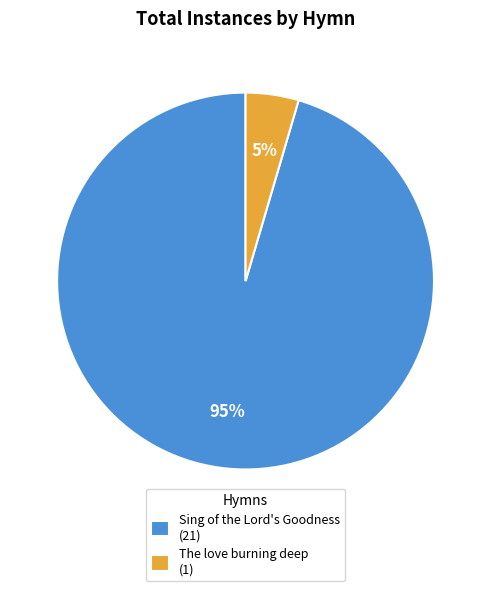

To the nearest percent, what portion does The love burning deep represent?

5%